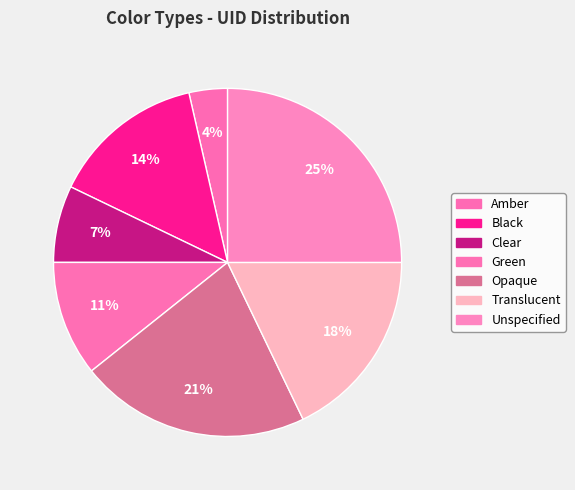

Does any single category account for the majority?

No